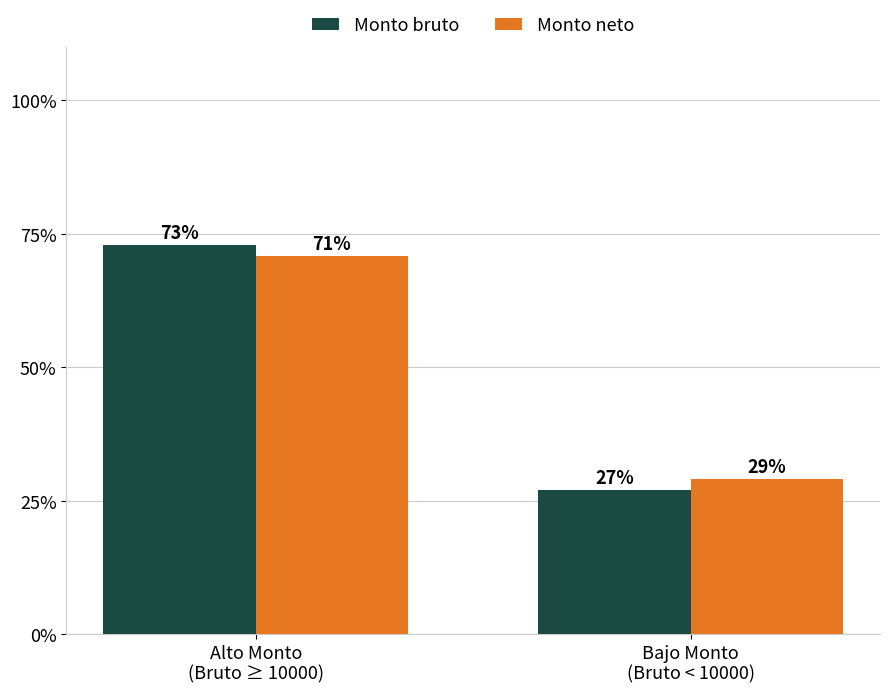

Rank the categories by Monto neto value from lowest to highest.

Bajo Monto
(Bruto < 10000), Alto Monto
(Bruto ≥ 10000)